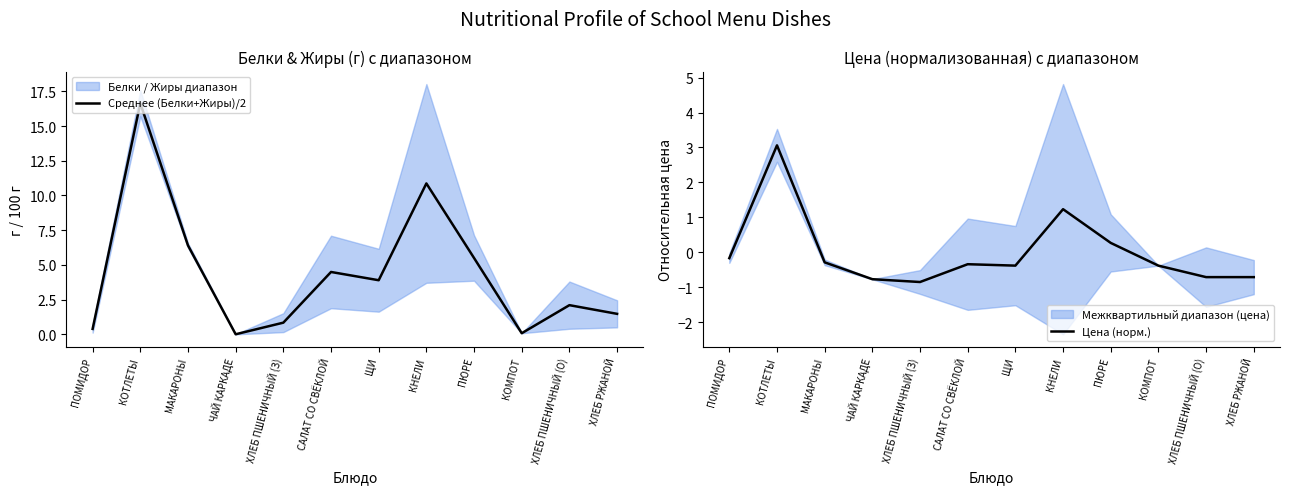

Reading left to right, list all the values displayed in this chart.

Среднее (Белки+Жиры)/2: ПОМИДОР=0.4	КОТЛЕТЫ=16.6	МАКАРОНЫ=6.4	ЧАЙ КАРКАДЕ=0.0	ХЛЕБ ПШЕНИЧНЫЙ (З)=0.8	САЛАТ СО СВЁКЛОЙ=4.5	ЩИ=3.9	КНЕЛИ=10.9	ПЮРЕ=5.5	КОМПОТ=0.1	ХЛЕБ ПШЕНИЧНЫЙ (О)=2.1	ХЛЕБ РЖАНОЙ=1.5
Цена (норм.): ПОМИДОР=-0.2	КОТЛЕТЫ=3.1	МАКАРОНЫ=-0.3	ЧАЙ КАРКАДЕ=-0.8	ХЛЕБ ПШЕНИЧНЫЙ (З)=-0.8	САЛАТ СО СВЁКЛОЙ=-0.3	ЩИ=-0.4	КНЕЛИ=1.2	ПЮРЕ=0.3	КОМПОТ=-0.4	ХЛЕБ ПШЕНИЧНЫЙ (О)=-0.7	ХЛЕБ РЖАНОЙ=-0.7